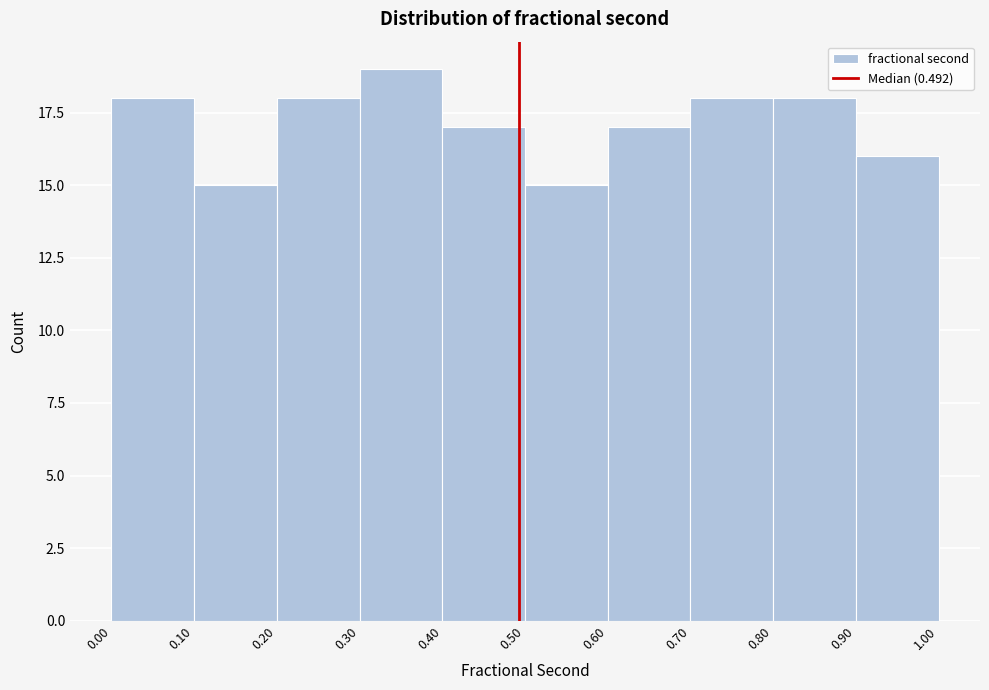

How tall is the bar that spans 0.70 to 0.80 on the x-axis? The values are not printed on the chart, so give them approximately, as read against the axis.

18